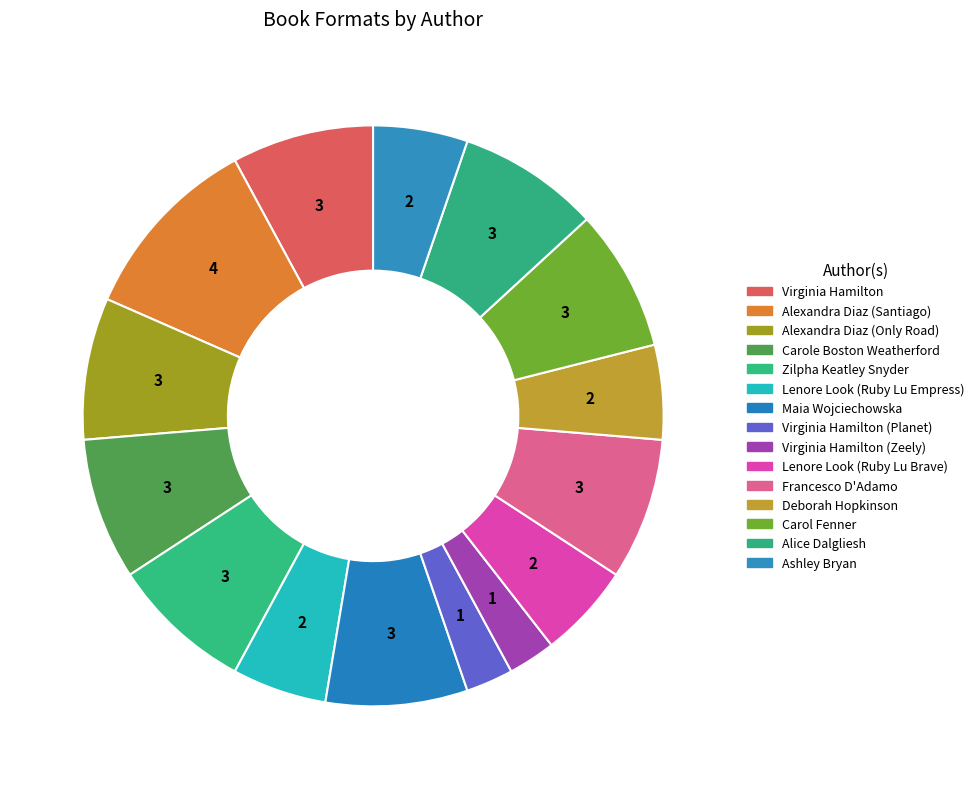

How much of the chart is everything except Virginia Hamilton (Zeely)?

97.4%